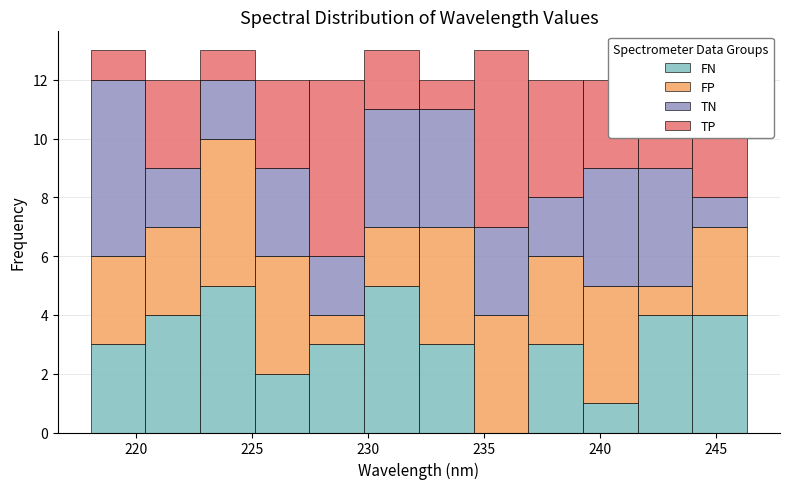

Reading left to right, list every stacked bar in this chart as the range it spans on the x-axis followed by its total height. Neither the bar edges nor the heights are printed on the chart, so give them approximately, as read against the axes.

218.0 to 220.5: 13
220.5 to 223.0: 12
223.0 to 225.0: 13
225.0 to 227.5: 12
227.5 to 230.0: 12
230.0 to 232.0: 13
232.0 to 234.5: 12
234.5 to 237.0: 13
237.0 to 239.5: 12
239.5 to 241.5: 12
241.5 to 244.0: 13
244.0 to 246.5: 13